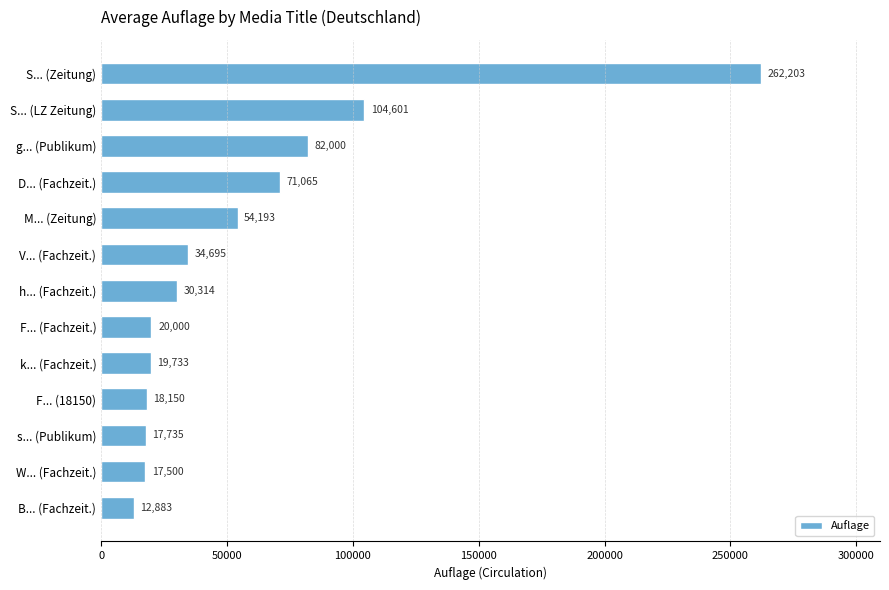

What is the minimum value shown in the chart?

12883